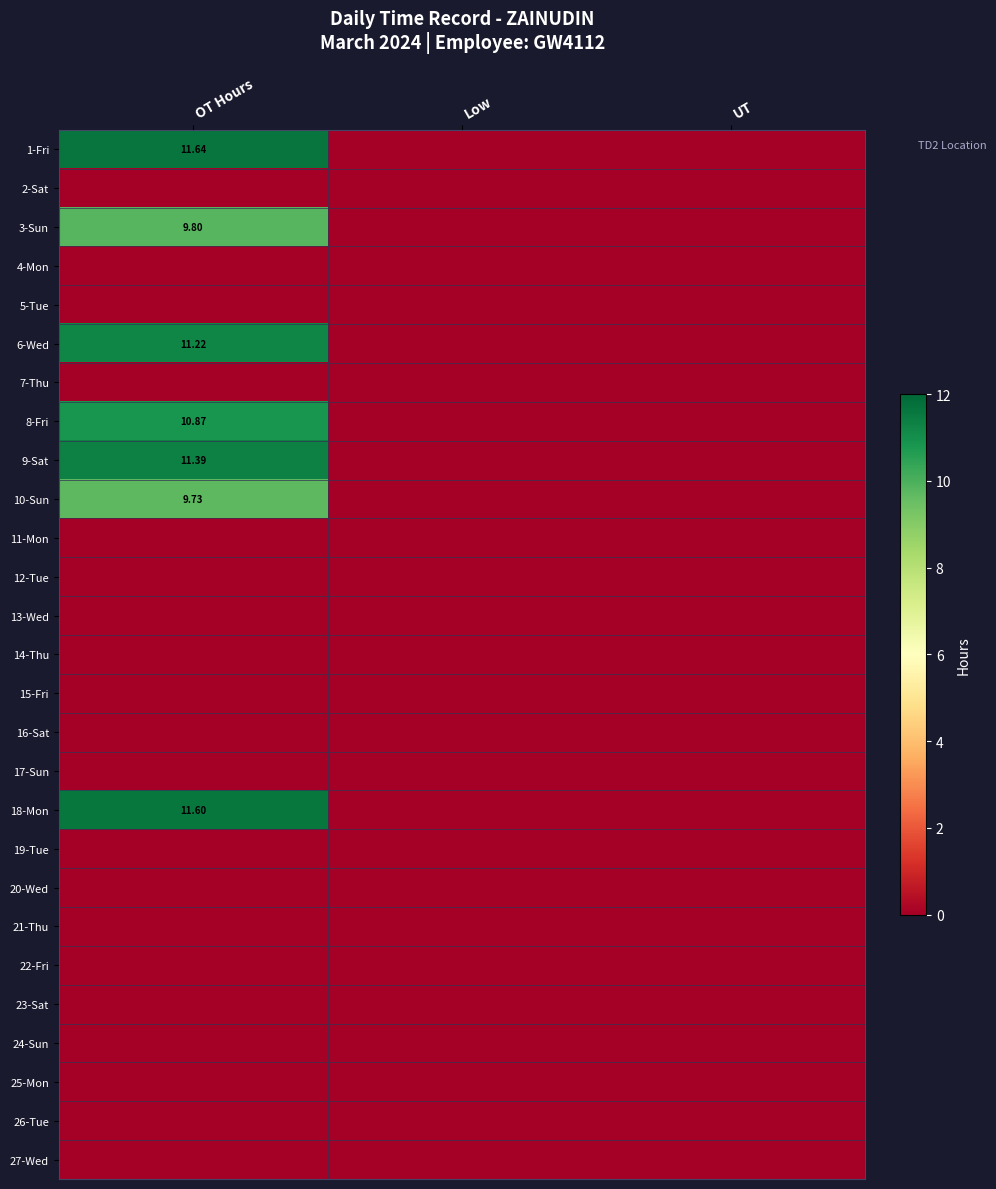

At Low, list the series in order from largest to smallest.

1-Fri, 2-Sat, 3-Sun, 4-Mon, 5-Tue, 6-Wed, 7-Thu, 8-Fri, 9-Sat, 10-Sun, 11-Mon, 12-Tue, 13-Wed, 14-Thu, 15-Fri, 16-Sat, 17-Sun, 18-Mon, 19-Tue, 20-Wed, 21-Thu, 22-Fri, 23-Sat, 24-Sun, 25-Mon, 26-Tue, 27-Wed